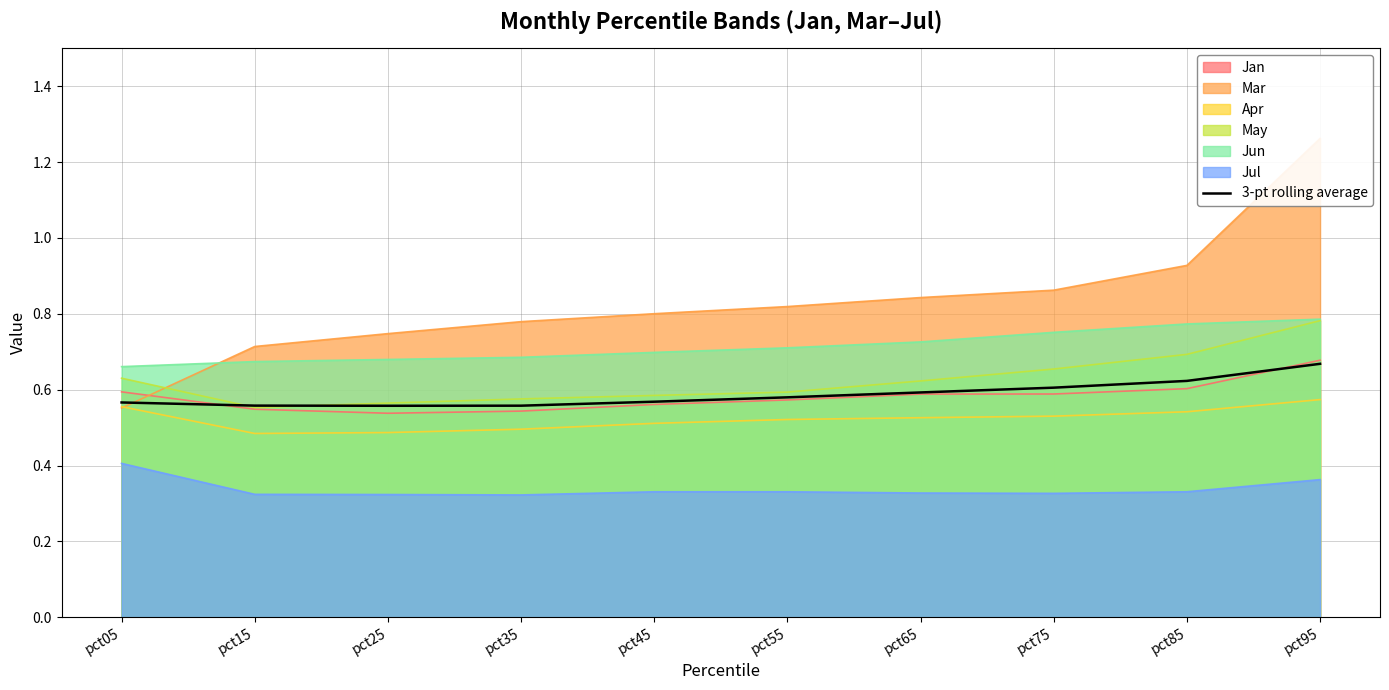

Rank the categories by value from highest to lowest.

pct95, pct85, pct75, pct65, pct55, pct45, pct05, pct15, pct35, pct25